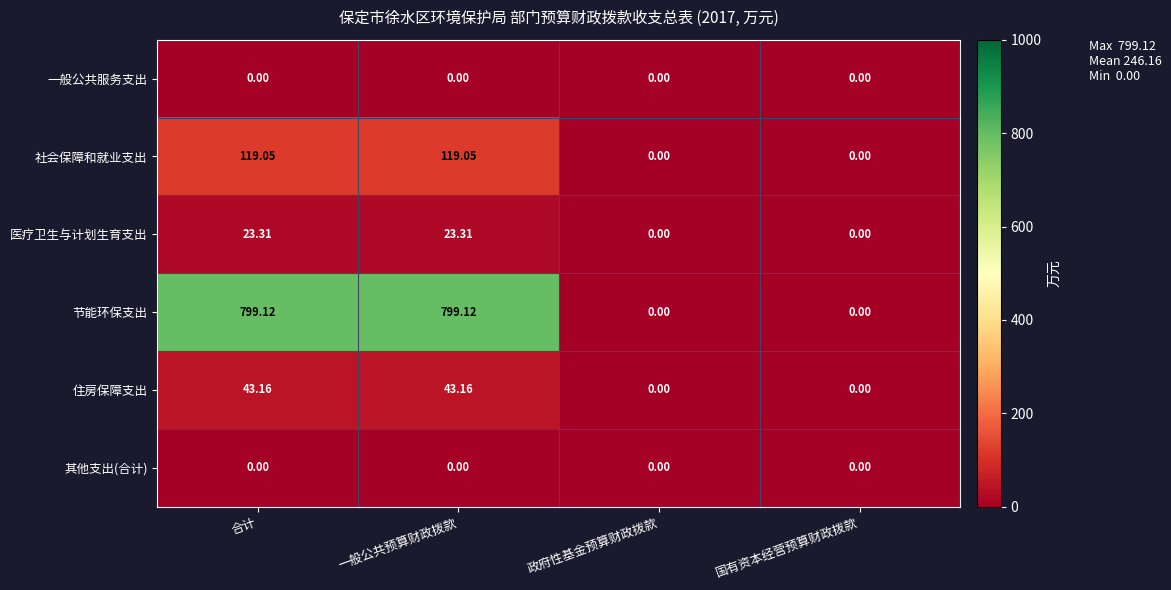

Which series has the largest range (max minus min)?

节能环保支出